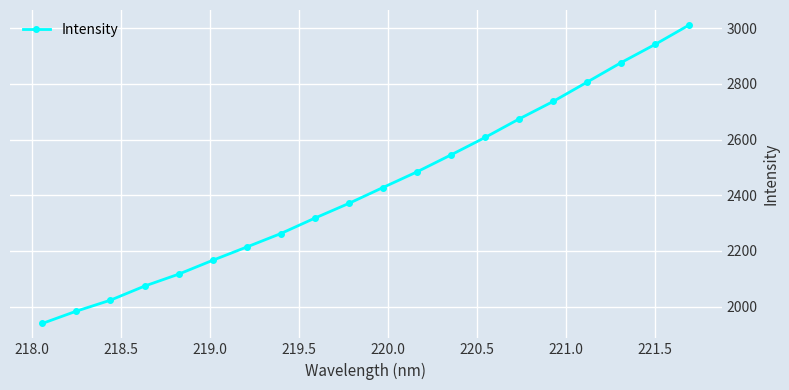

Is this an area chart (filled region under the line)?

No